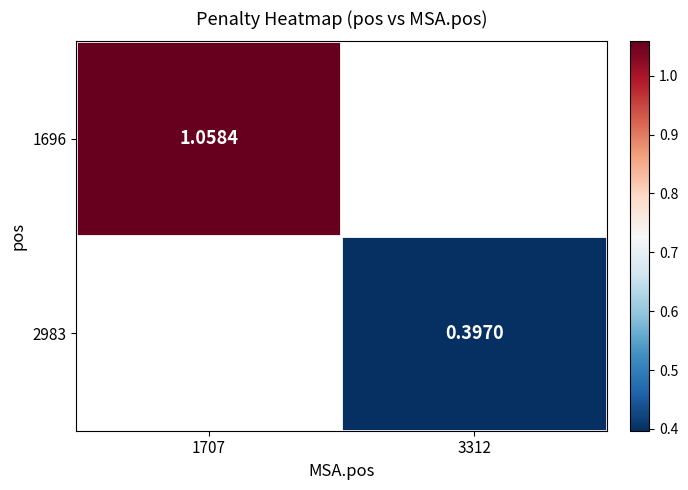

How many data points in 2983 are above 0?

1